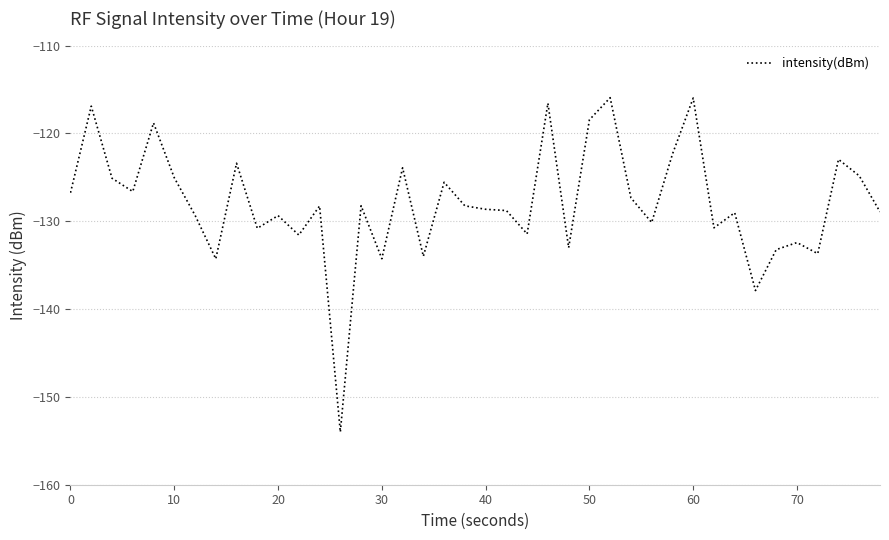

How many series are shown in this chart?

1